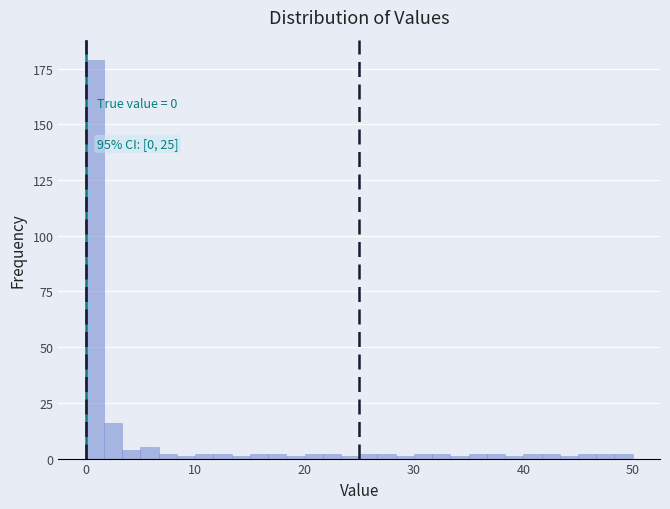

Around what value on the x-axis is the tallest bar? Give the approximate position of its centre, as read against the axis.

1